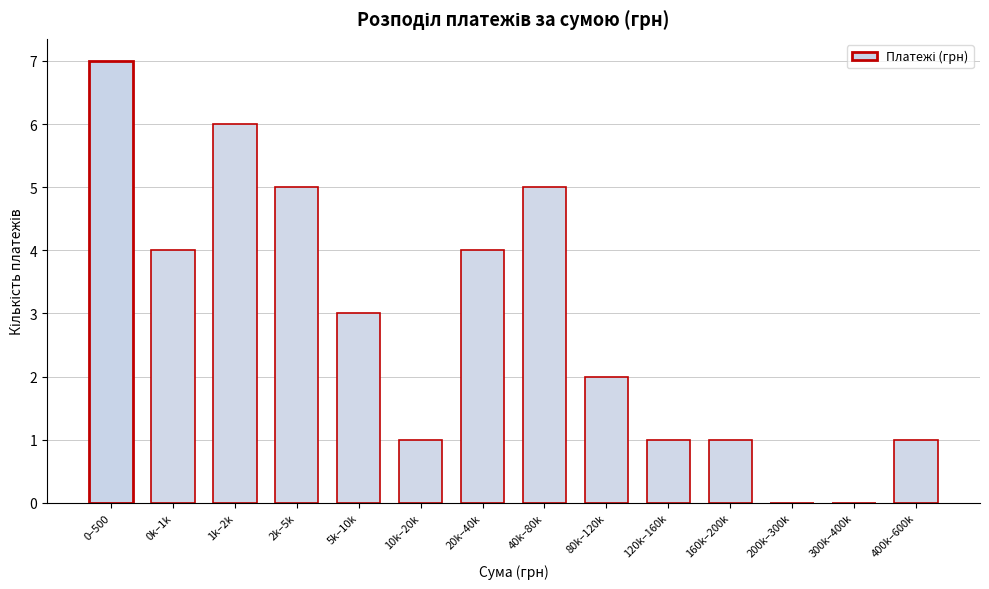

Reading left to right, what are all the values shown in this chart?

0–500=7	0k–1k=4	1k–2k=6	2k–5k=5	5k–10k=3	10k–20k=1	20k–40k=4	40k–80k=5	80k–120k=2	120k–160k=1	160k–200k=1	200k–300k=0	300k–400k=0	400k–600k=1